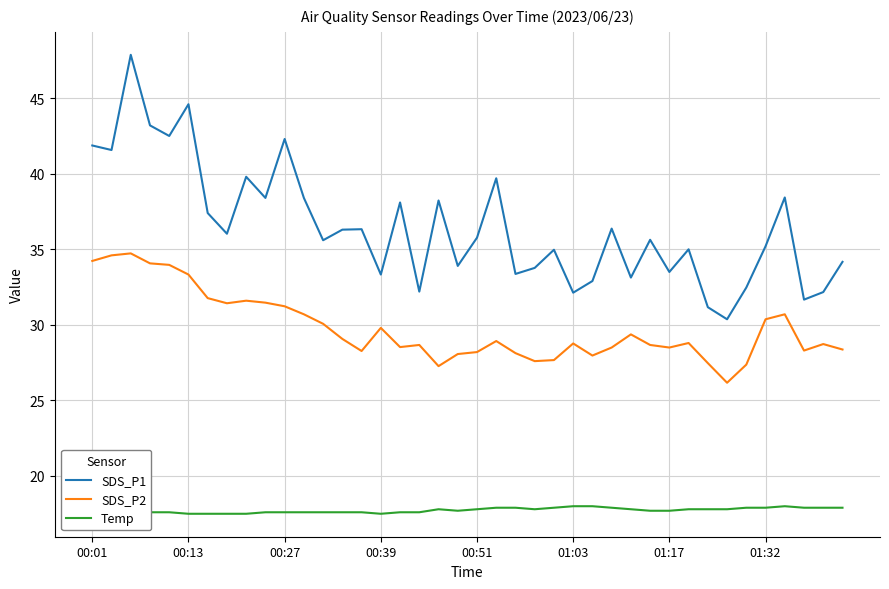

True or false: SDS_P2 and SDS_P1 intersect in this chart.

False